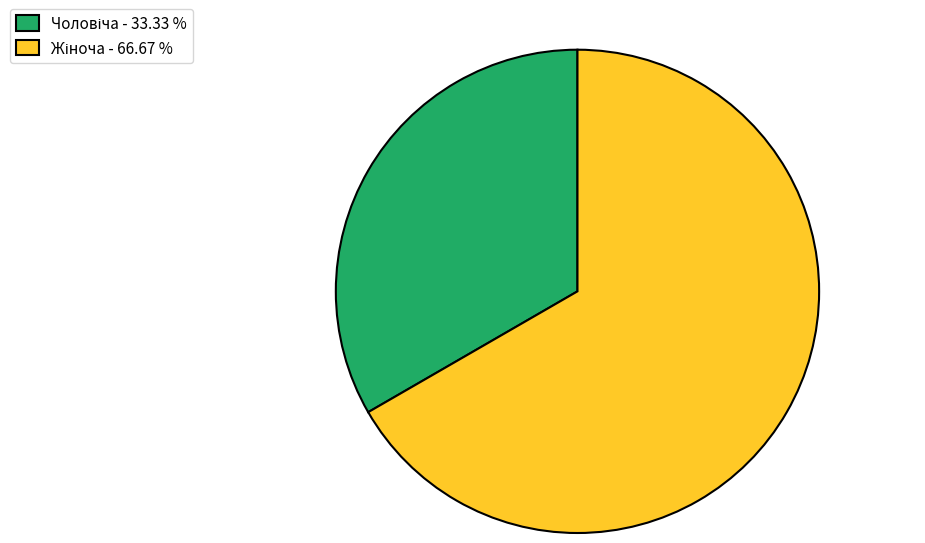

How many segments does this pie chart have?

2